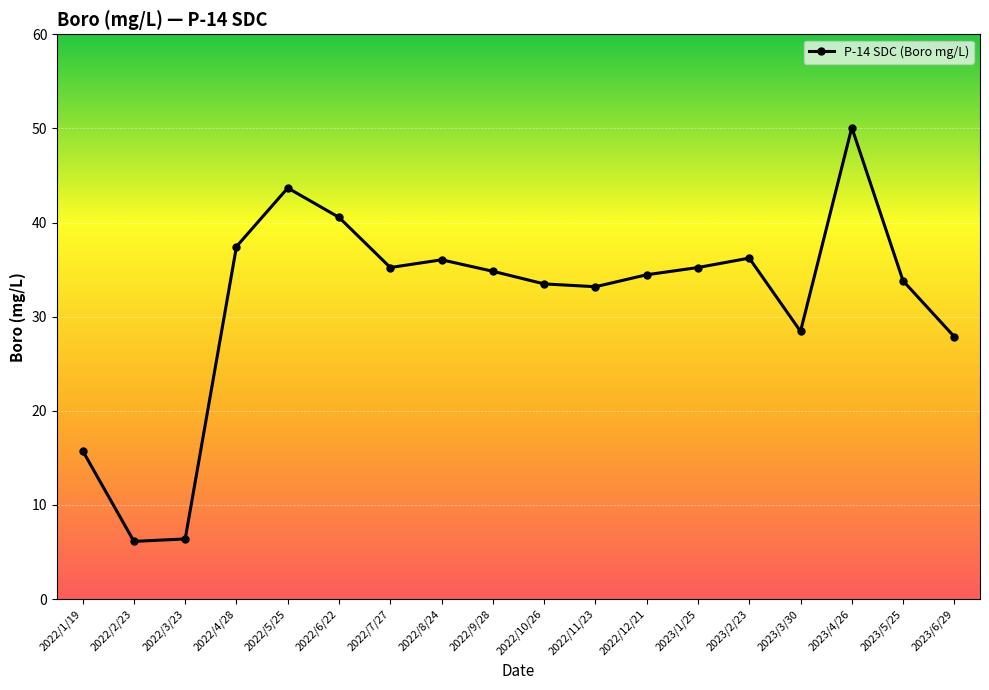

What is the difference between the second highest and second lowest values?

37.3